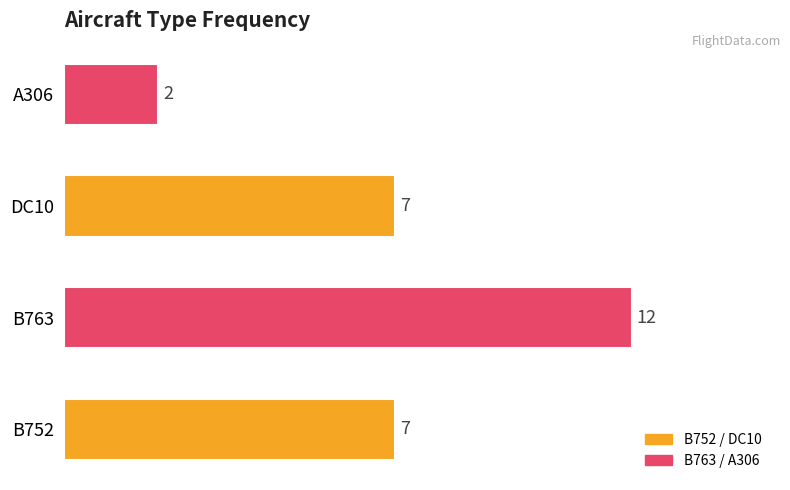

How many values are between 7 and 12?

3